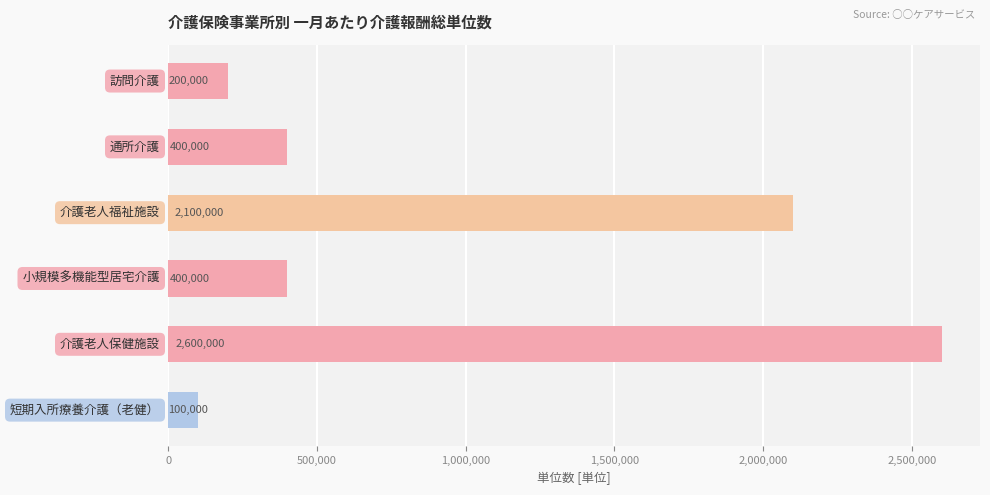

What is the maximum value shown in the chart?

2600000